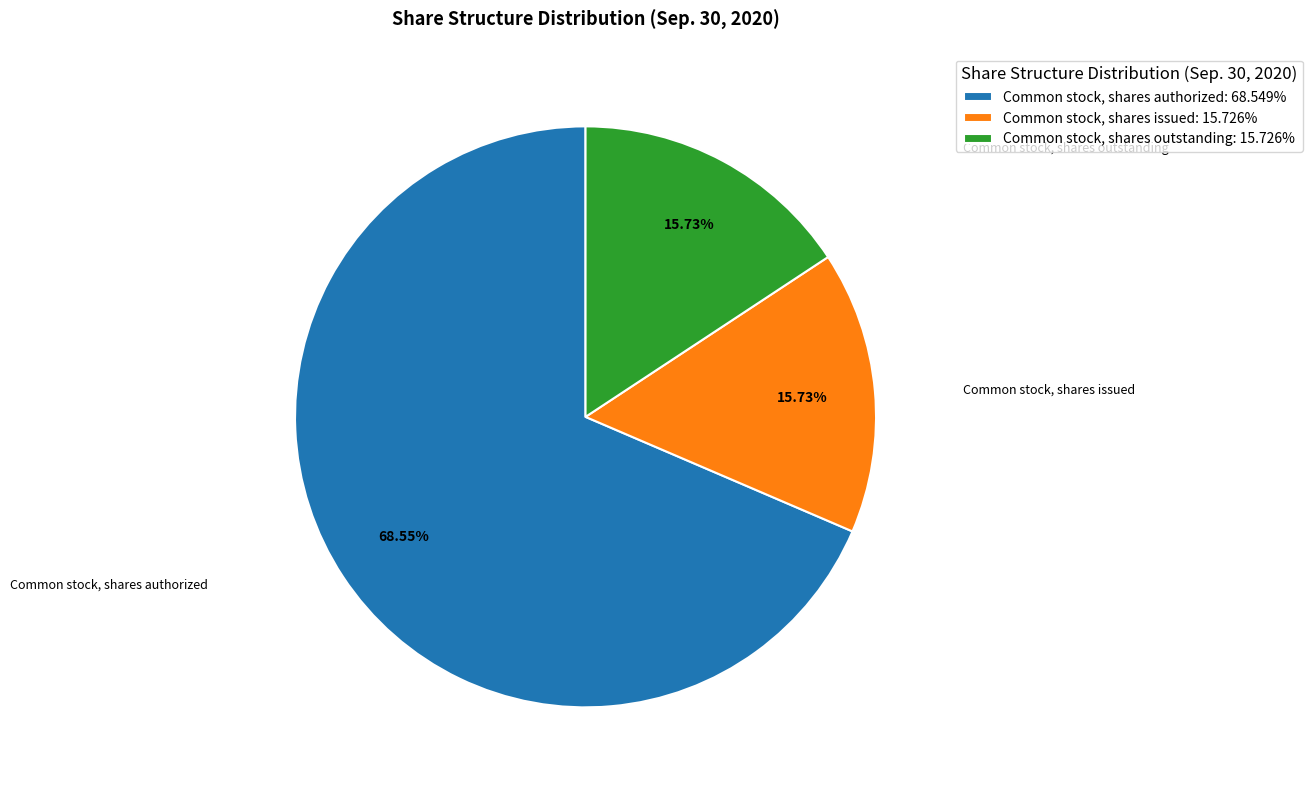

What percentage is the Common stock, shares issued slice, to the nearest percent?

16%